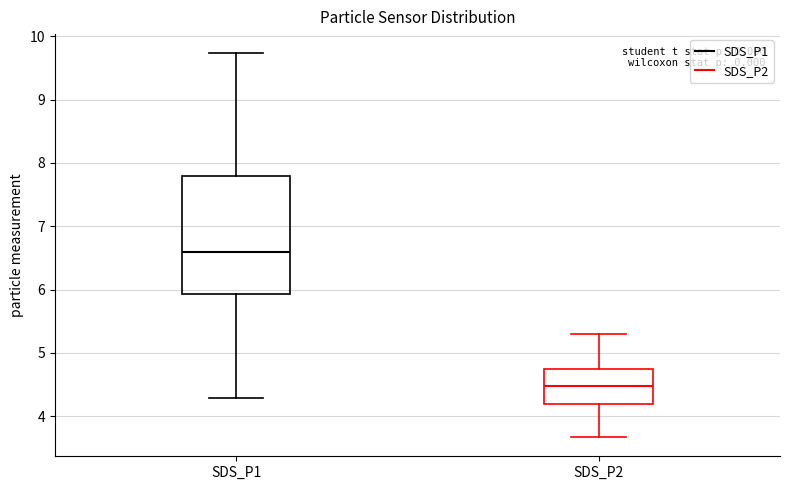

Which box is the tallest, from its lower edge to its upper edge?

SDS_P1